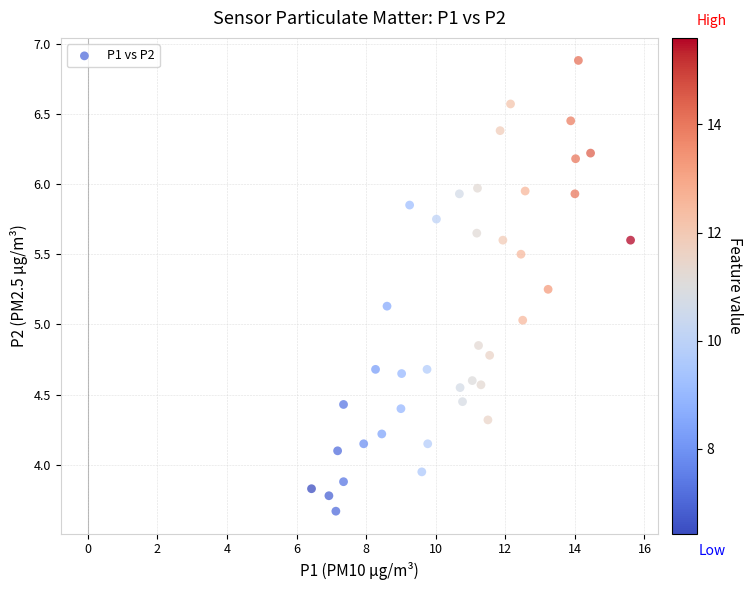

What is the range of Y values (max minus min)?

3.2